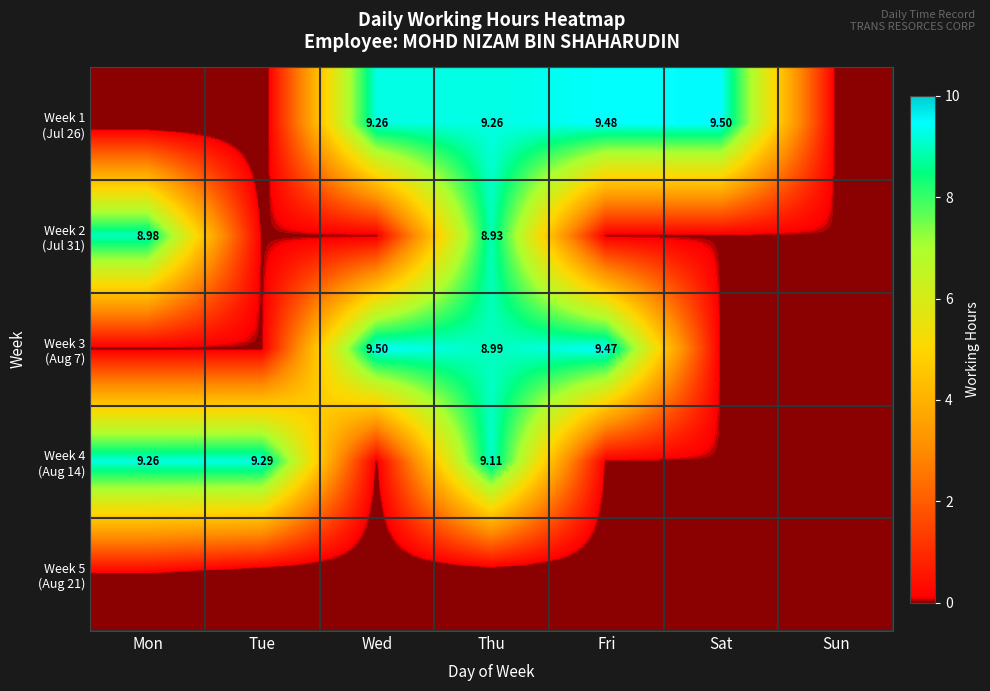

At Fri, list the series in order from largest to smallest.

Week 1 (Jul 26), Week 3 (Aug 7), Week 2 (Jul 31), Week 4 (Aug 14), Week 5 (Aug 21)